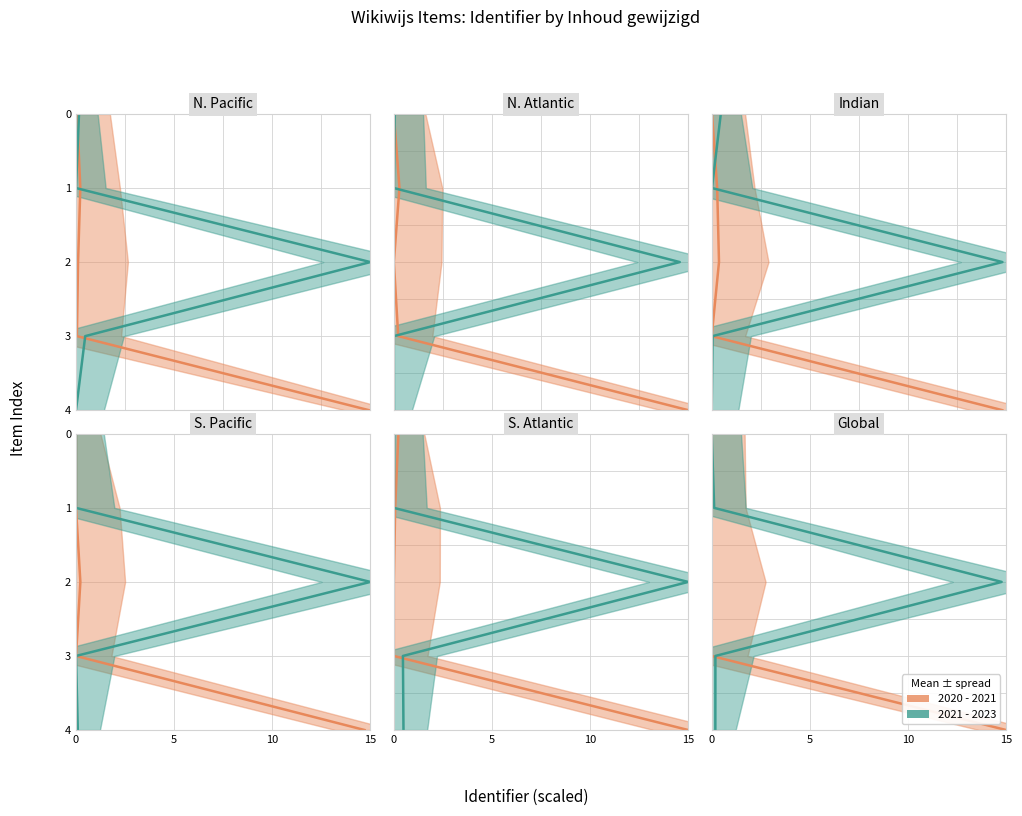

True or false: 2020 - 2021 mean has a value of 0 at 5.

False